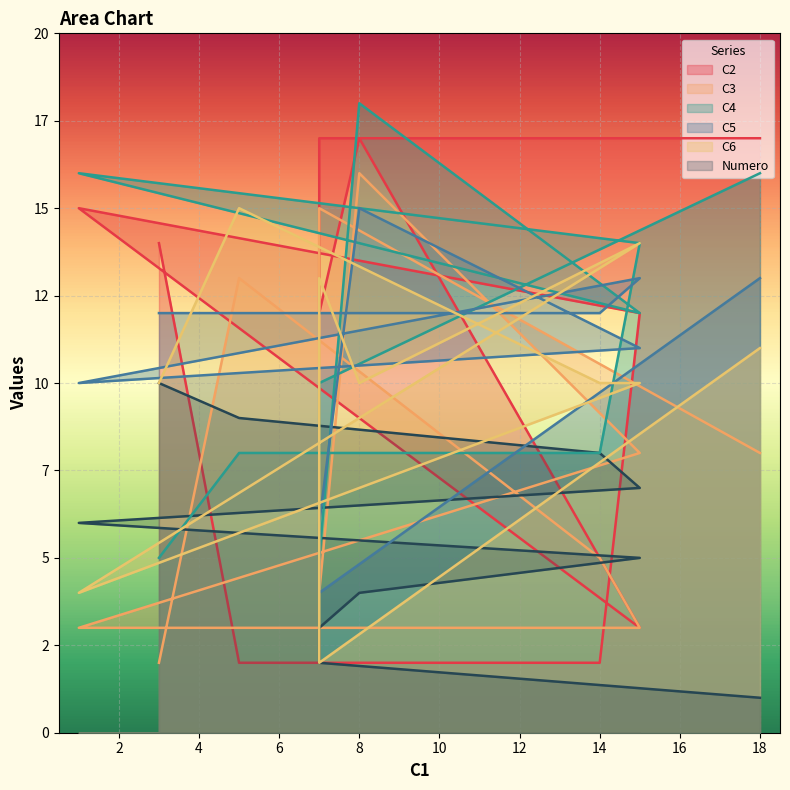

Which series has the largest total across all categories?

C4